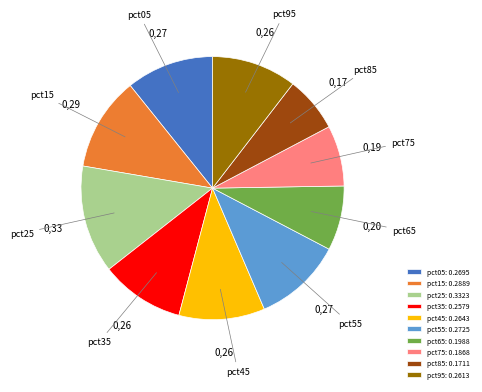

Between pct25 and pct35, which is larger?

pct25